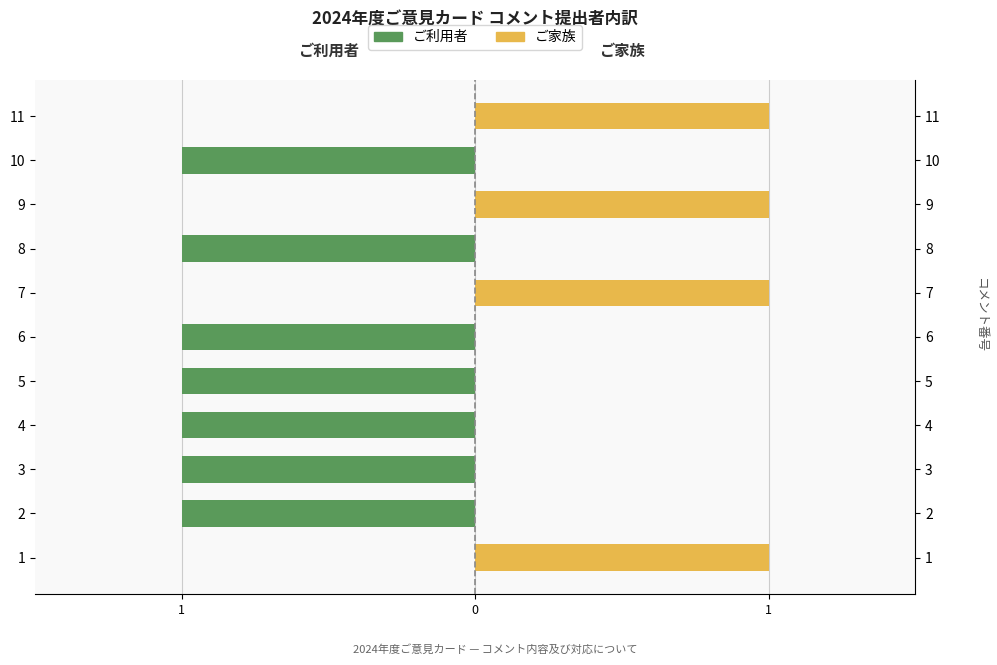

Are the bars horizontal?

Yes